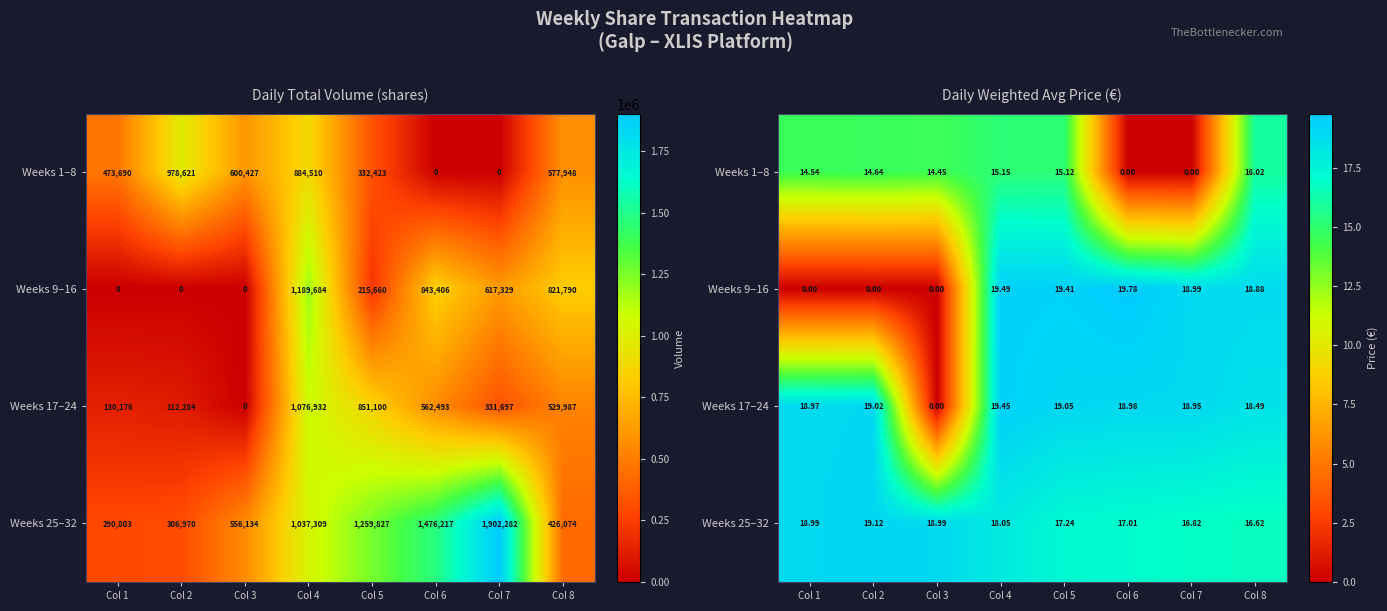

Count the number of data series in this chart.

4